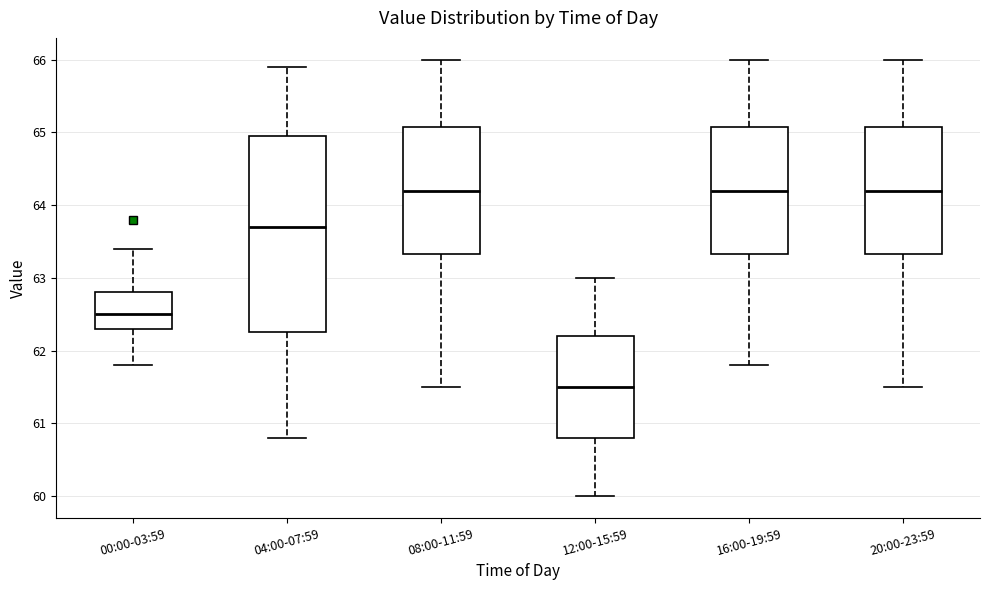

Reading left to right, read every box against the y-axis: the position of its median line, the range the box covers, and the ends of its whiskers. The values are not printed on the chart, so give them approximately, as read against the axis.

00:00-03:59: median 62.5, box 62.3 to 62.8, whiskers 61.8 to 63.4
04:00-07:59: median 63.7, box 62.3 to 65.0, whiskers 60.8 to 65.9
08:00-11:59: median 64.2, box 63.3 to 65.1, whiskers 61.5 to 66.0
12:00-15:59: median 61.5, box 60.8 to 62.2, whiskers 60.0 to 63.0
16:00-19:59: median 64.2, box 63.3 to 65.1, whiskers 61.8 to 66.0
20:00-23:59: median 64.2, box 63.3 to 65.1, whiskers 61.5 to 66.0